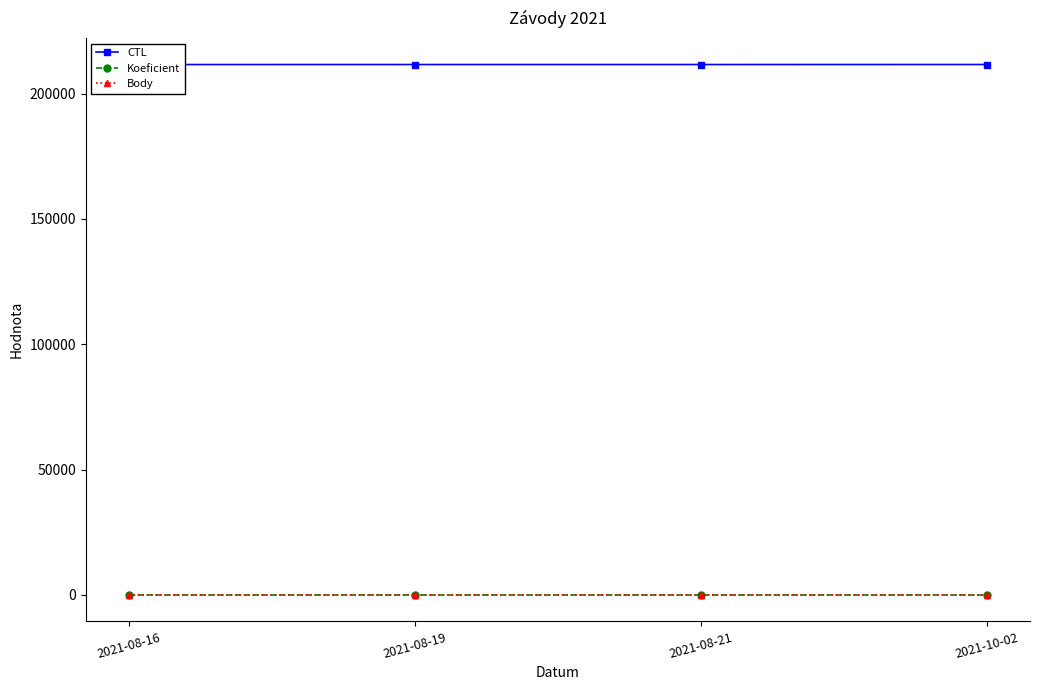

Between 2021-08-21 and 2021-08-16, which is larger?

2021-08-21